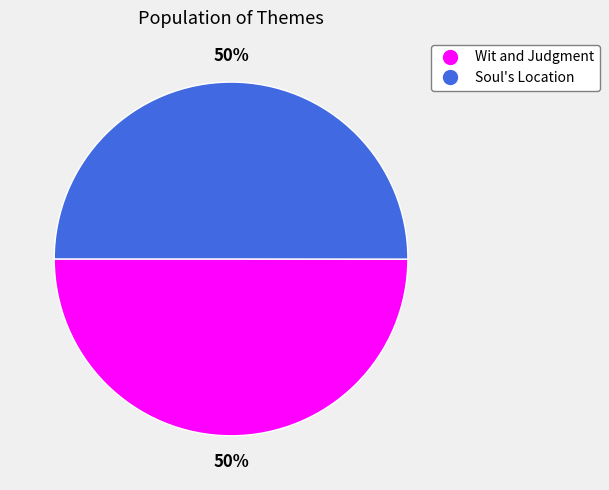

What is the ratio of the value at Wit and Judgment to the value at Soul's Location?

1.0